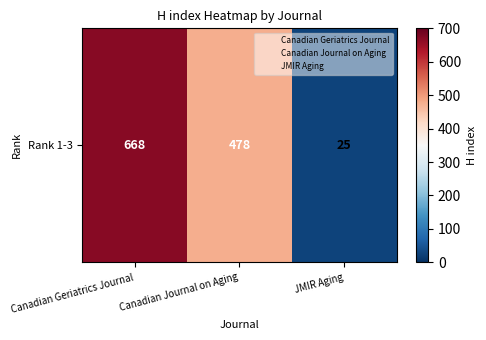

True or false: the data shows 478 at Canadian Journal on Aging.

True